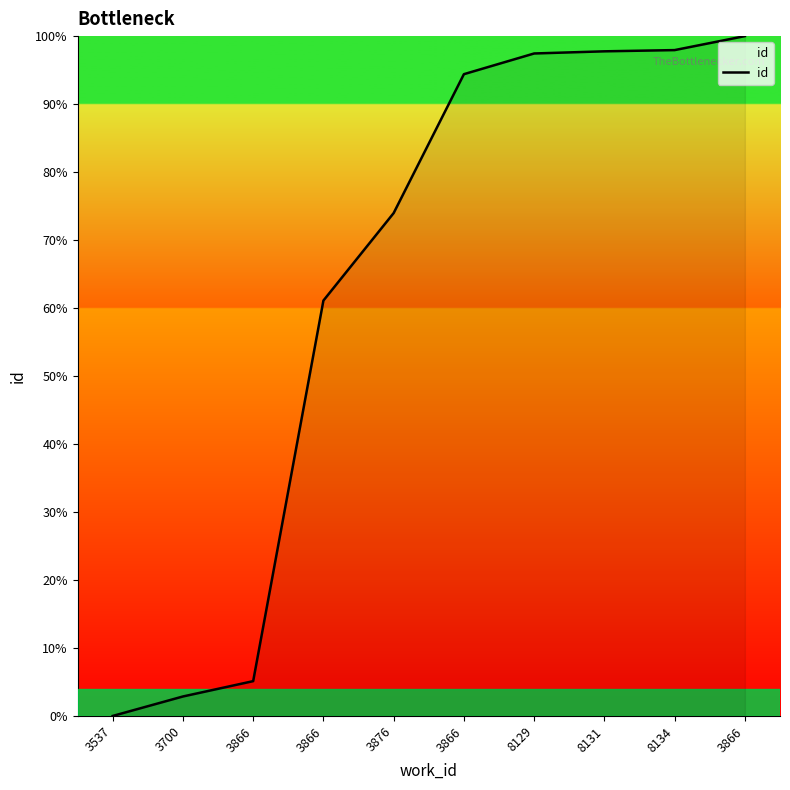

Which category has the highest value across all series?

3866